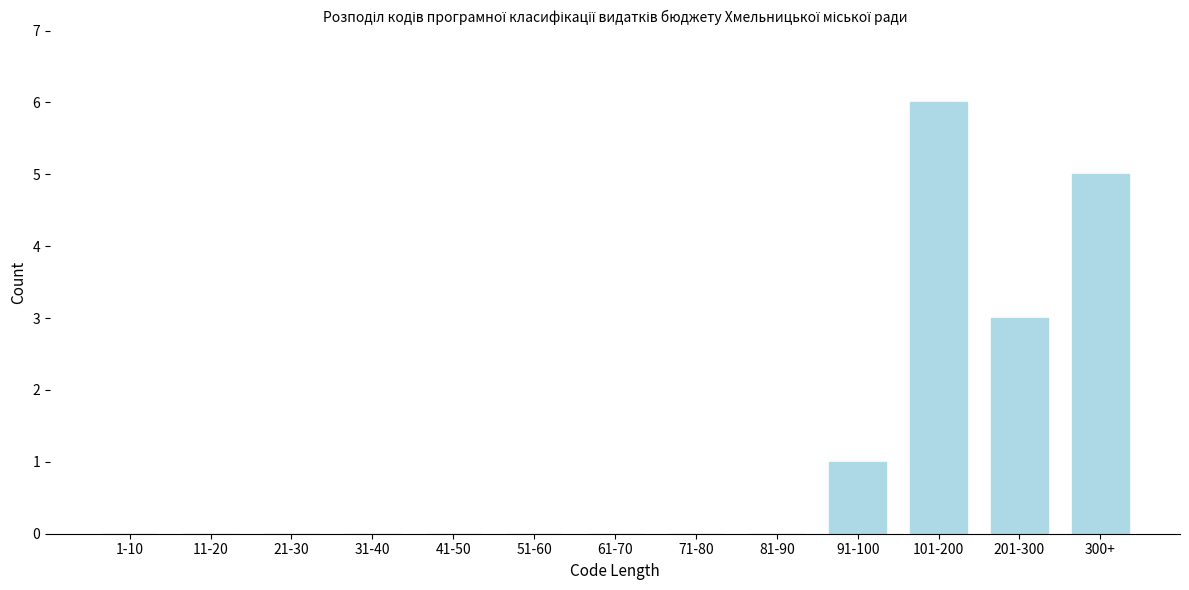

Reading right to left, what are all the values shown in this chart?

300+=5	201-300=3	101-200=6	91-100=1	81-90=0	71-80=0	61-70=0	51-60=0	41-50=0	31-40=0	21-30=0	11-20=0	1-10=0